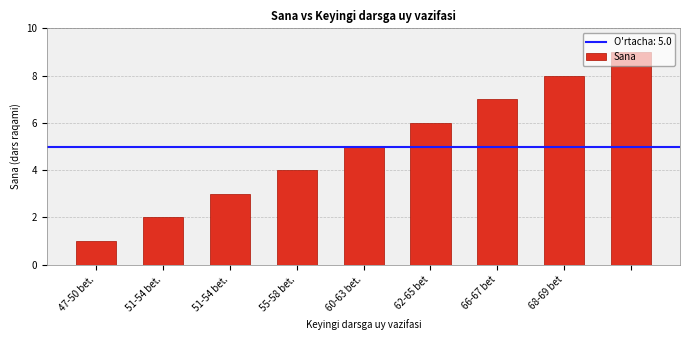

What is the average value?

5